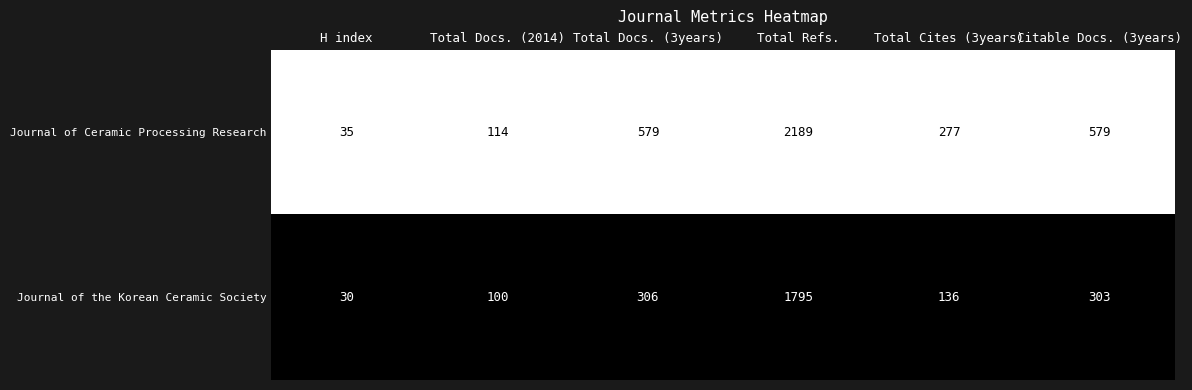

True or false: Journal of Ceramic Processing Research has a value of 889 at Citable Docs. (3years).

False